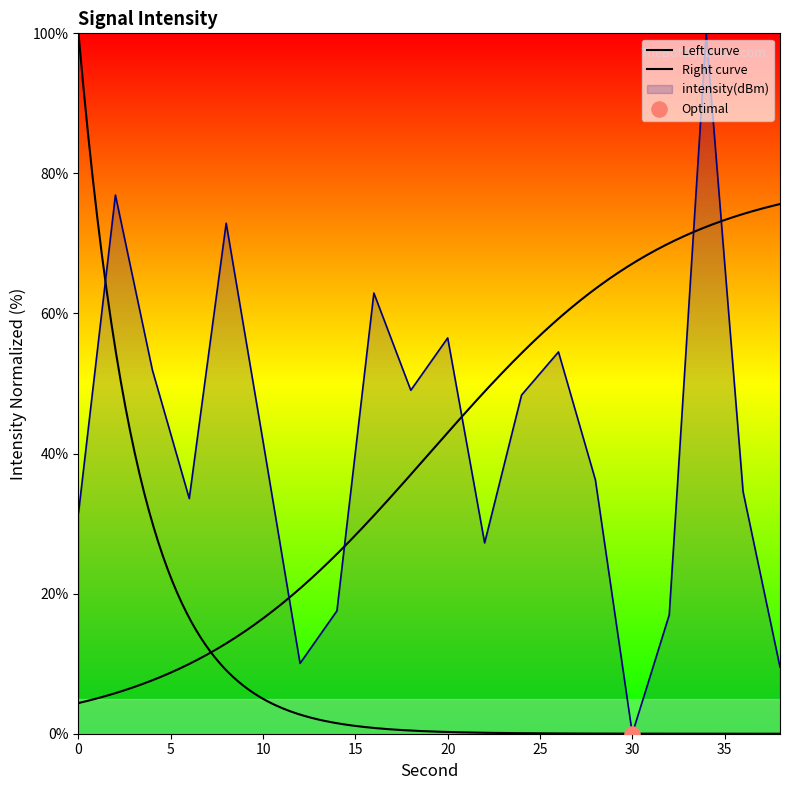

What is the change in value from 12 to 14?

+7.5